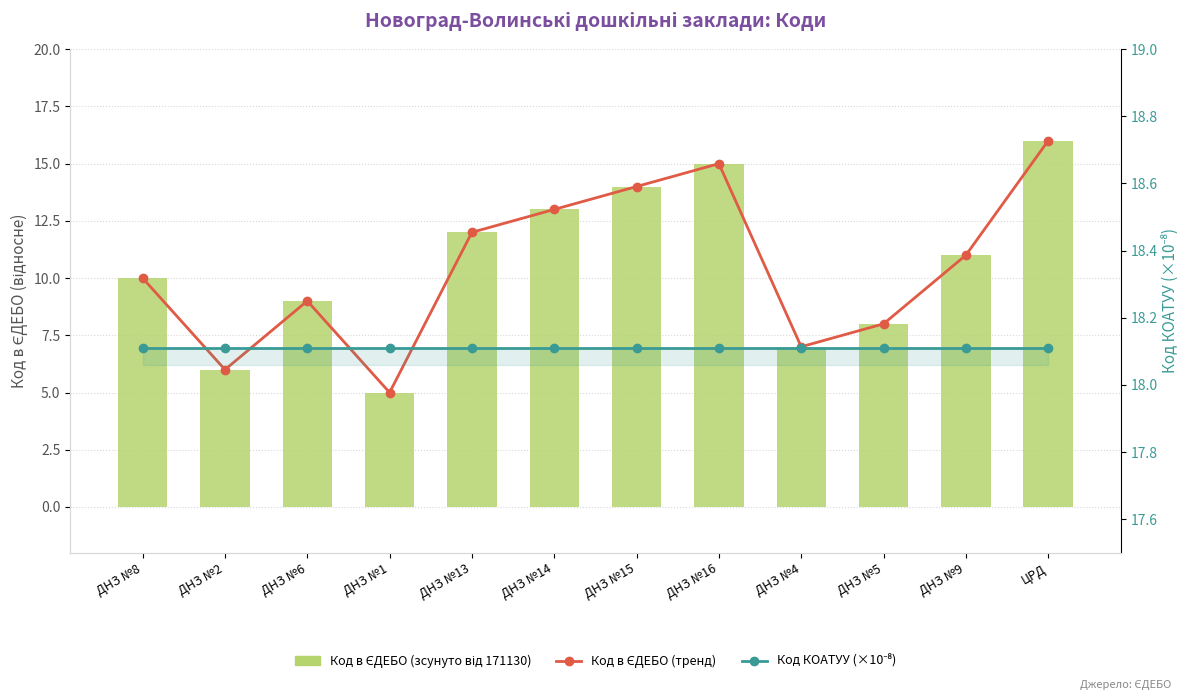

Read the Код в ЄДЕБО (тренд) value at ДНЗ №8.

10.0